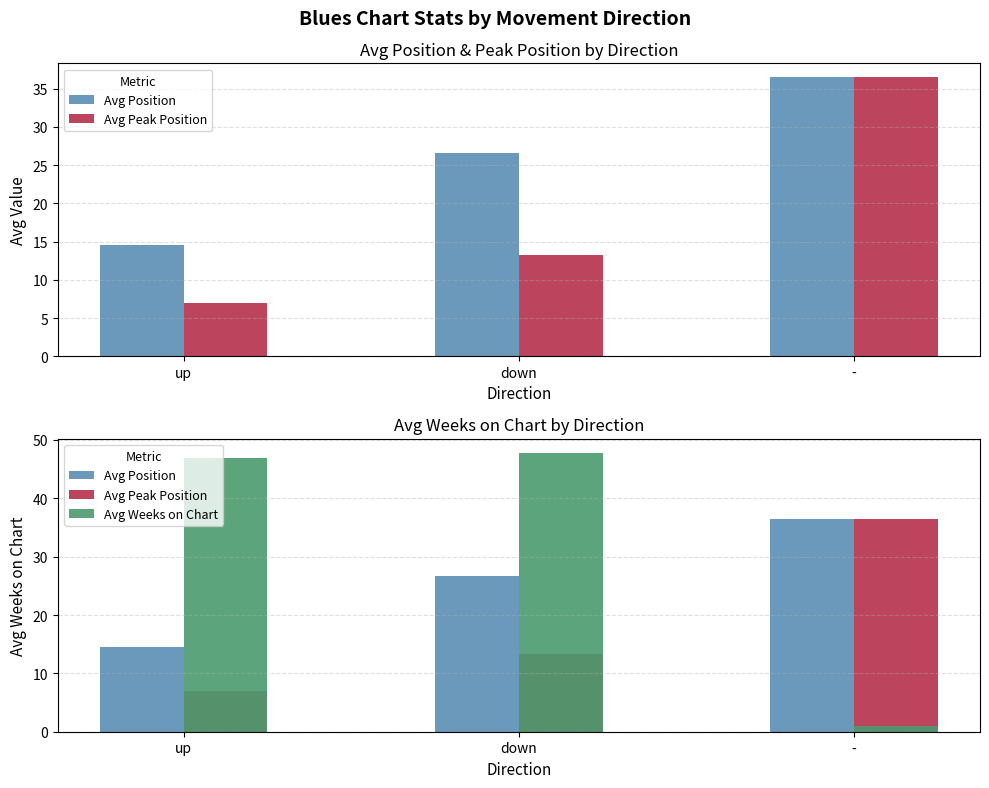

What is the difference between the maximum and second lowest values in the Avg Position series?

9.9